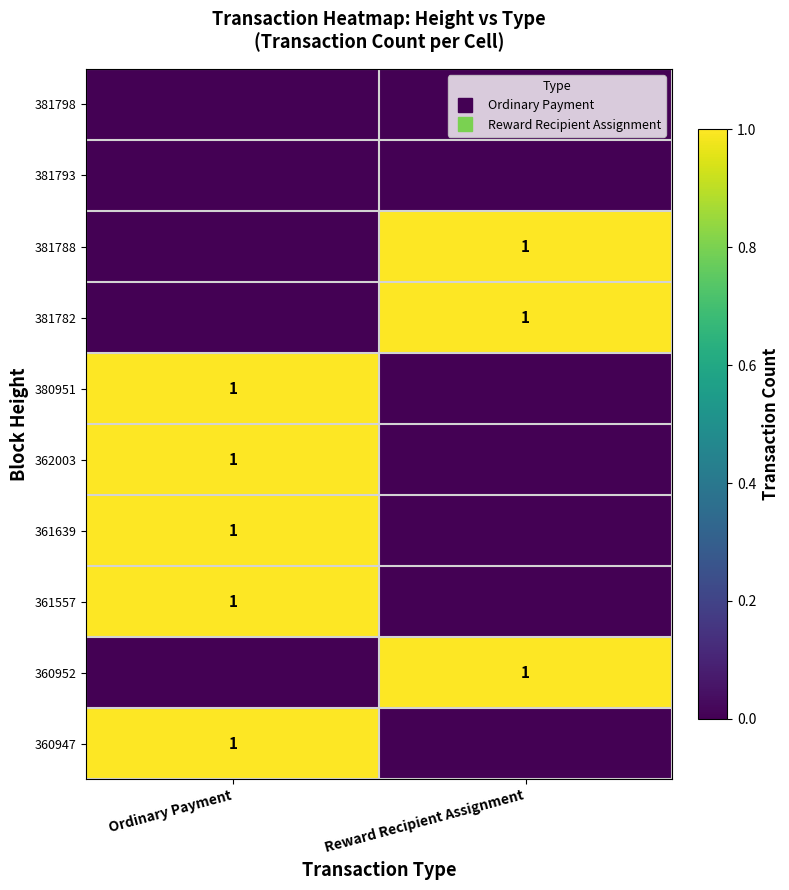

True or false: 381788 has a value of 0 at Ordinary Payment.

True